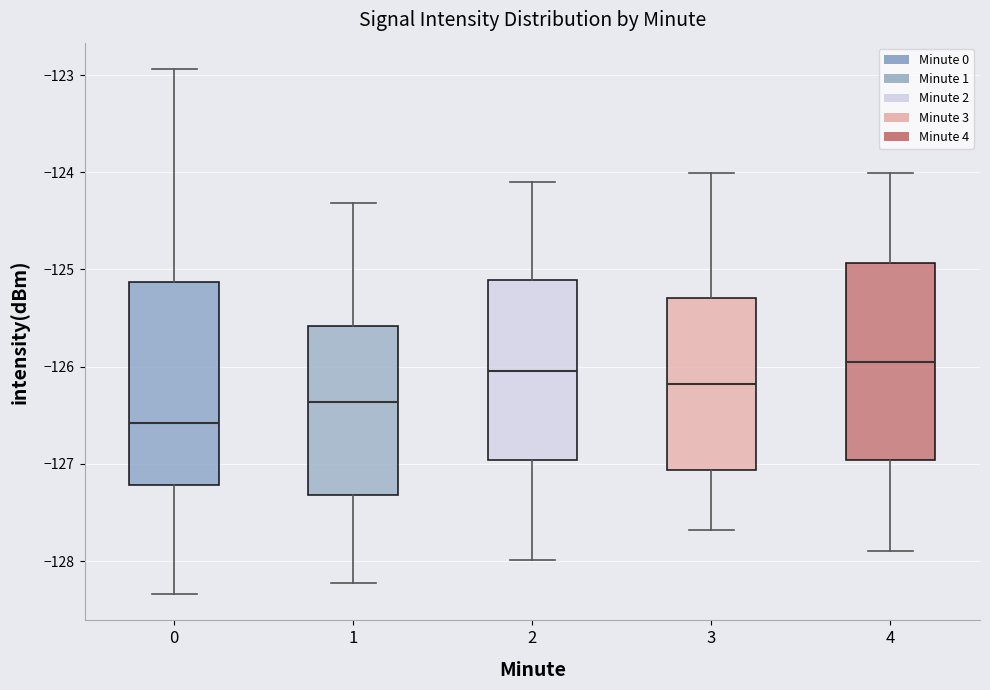

Which box's median line is the lowest?

0